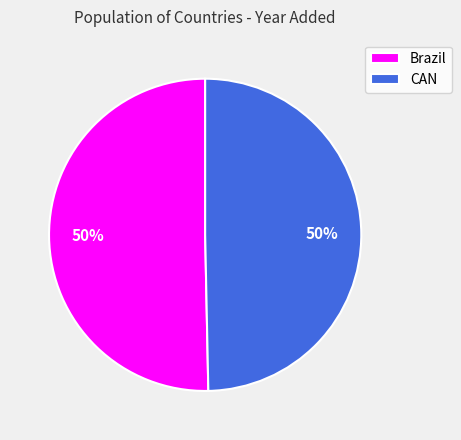

True or false: CAN accounts for 40% of the total.

False